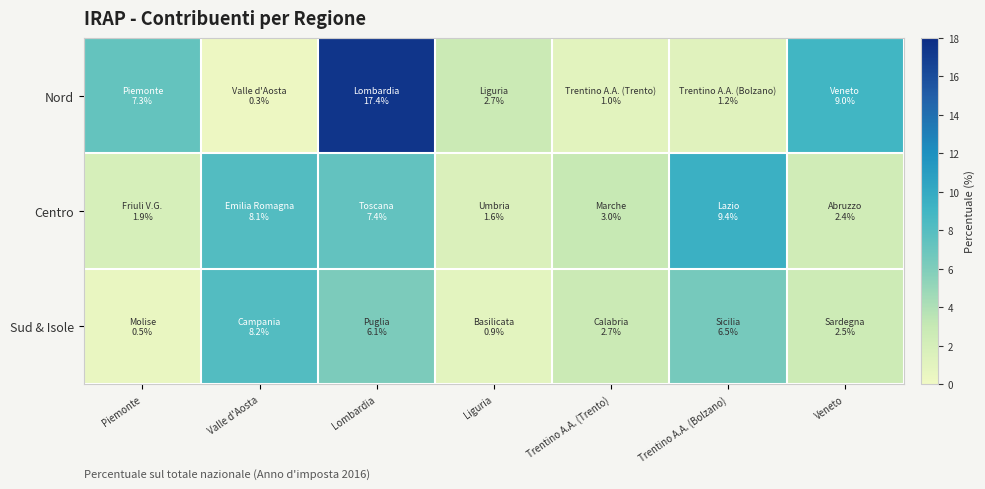

Between Valle d'Aosta and Trentino A.A. (Trento), which series saw the biggest shift?

Sud & Isole